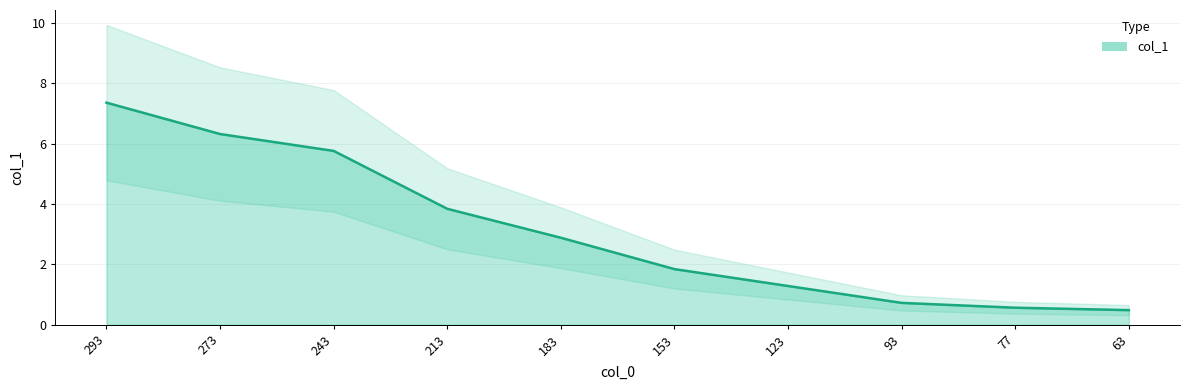

Between 93 and 63, which is larger?

93